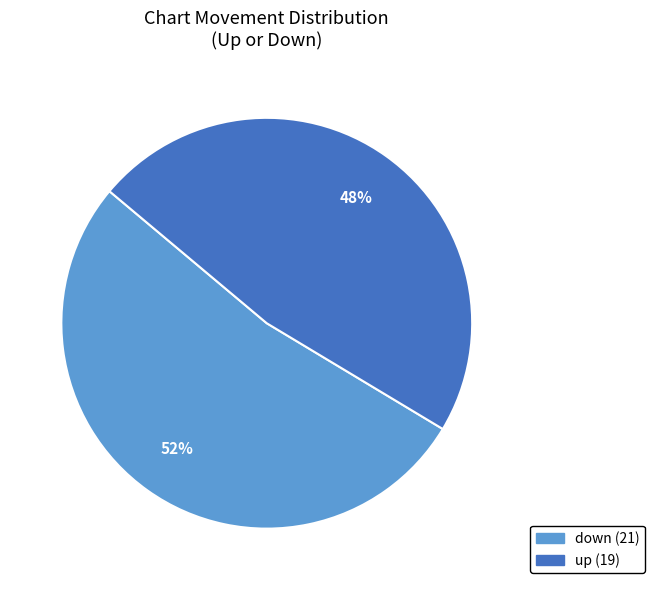

Approximately how many times larger is the value at up compared to down?

0.9